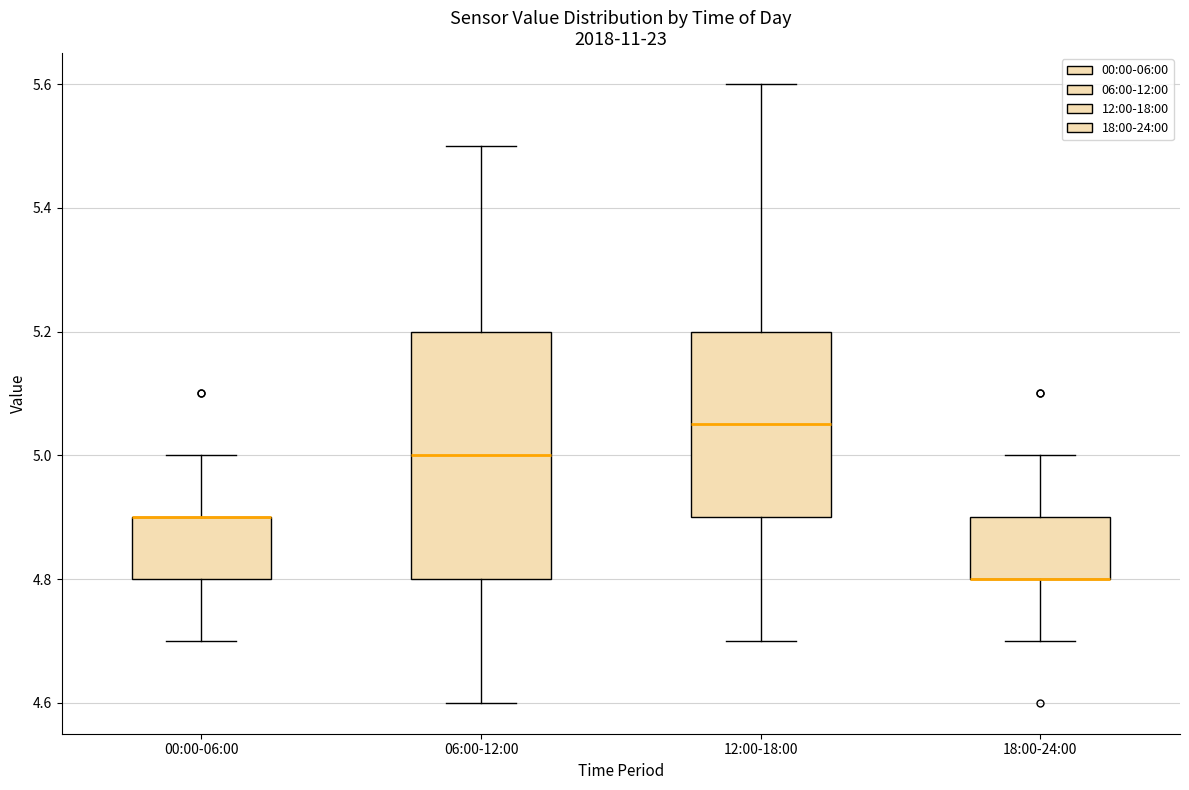

Which box is the tallest, from its lower edge to its upper edge?

06:00-12:00